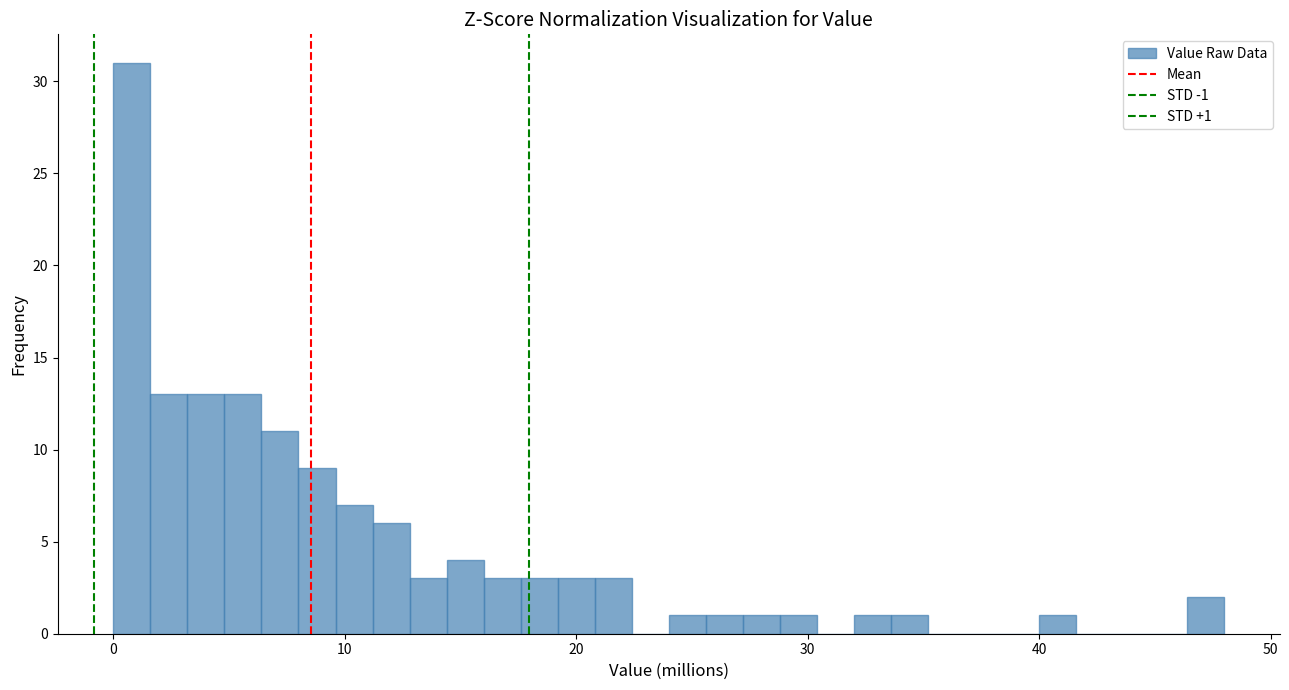

Around what value on the x-axis is the tallest bar? Give the approximate position of its centre, as read against the axis.

1